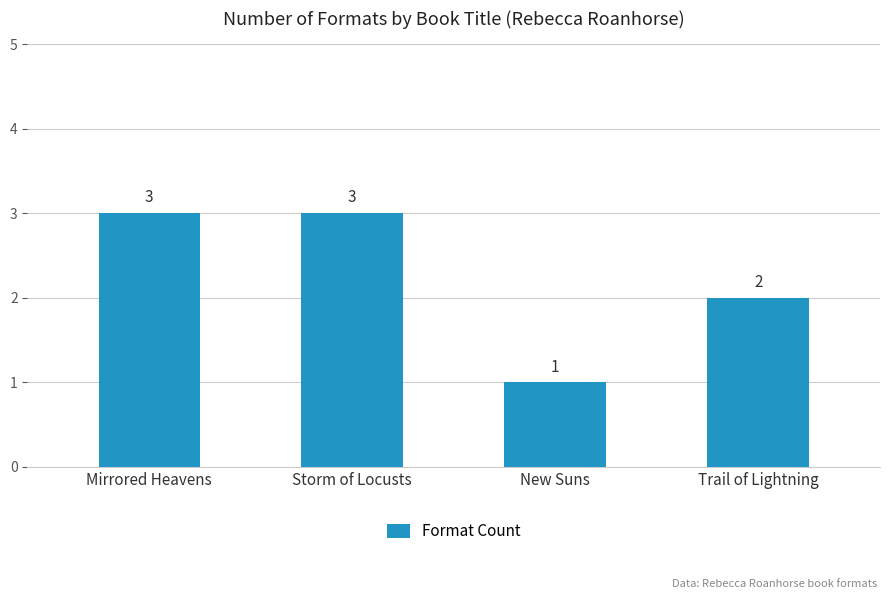

Reading left to right, extract all data points from this chart.

3	3	1	2